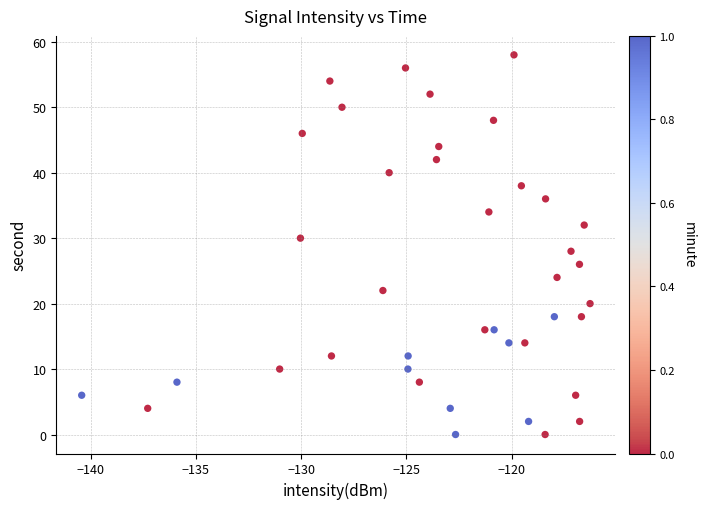

What is the range of Y values (max minus min)?

58